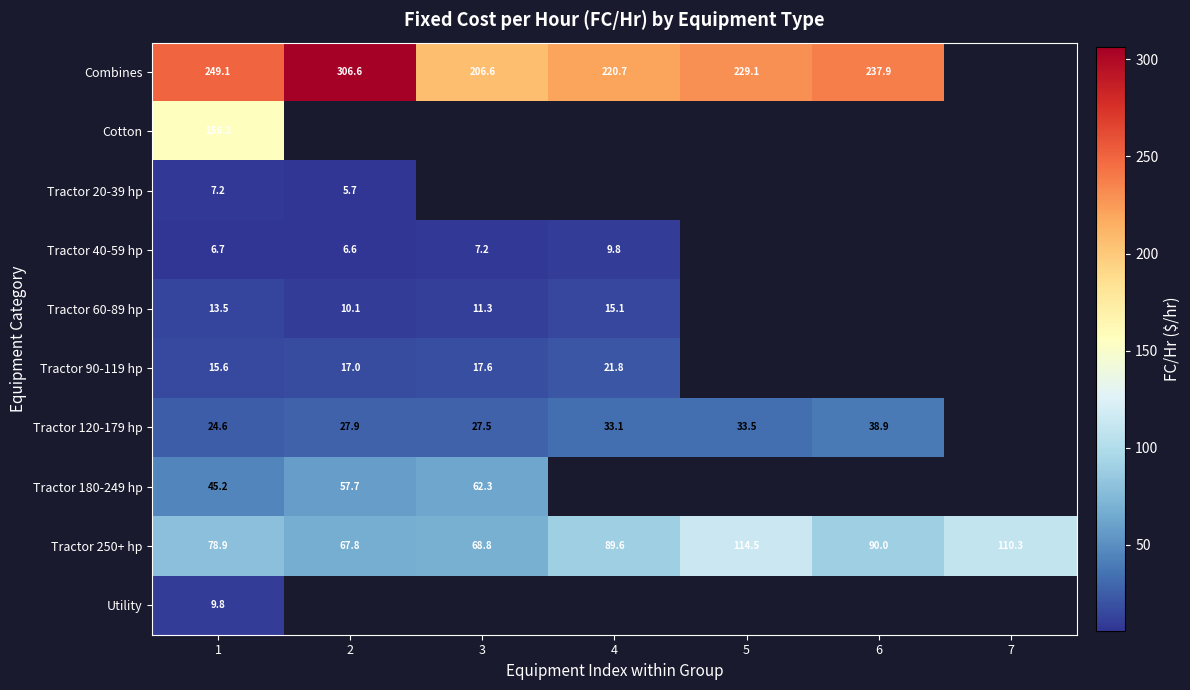

The Tractor 40-59 hp series shows 6.7 at 1. True or false?

True